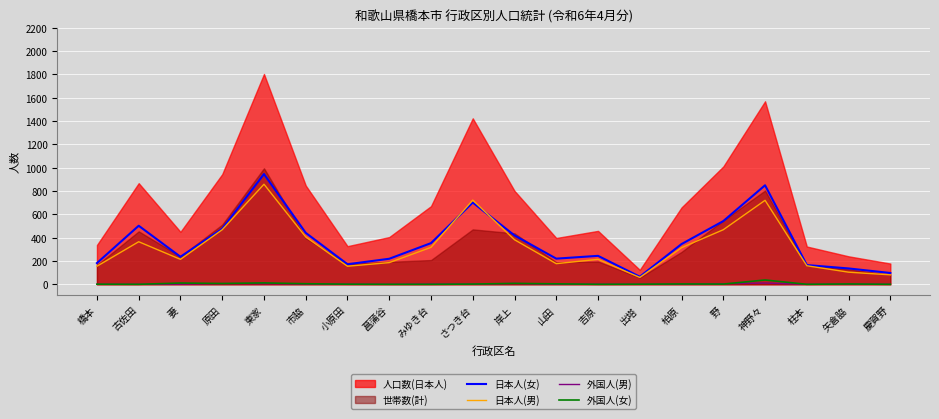

At which label does 外国人(男) reach its minimum?

橋本